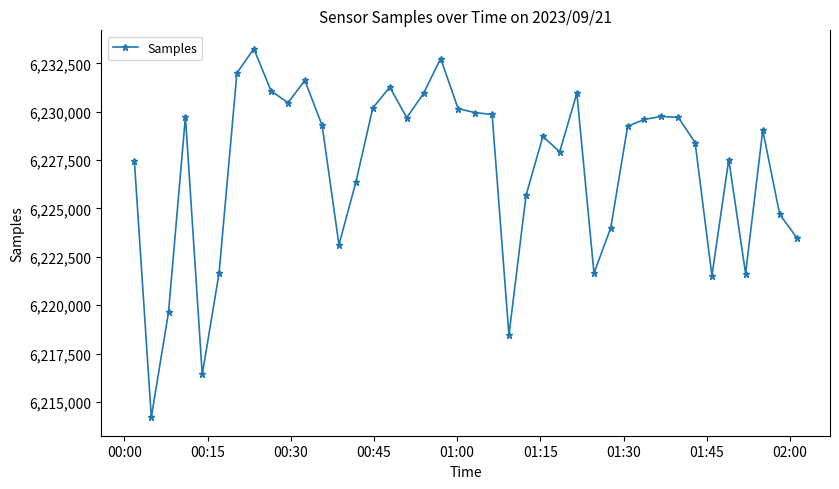

What is the difference between the second highest and second lowest values?

16331